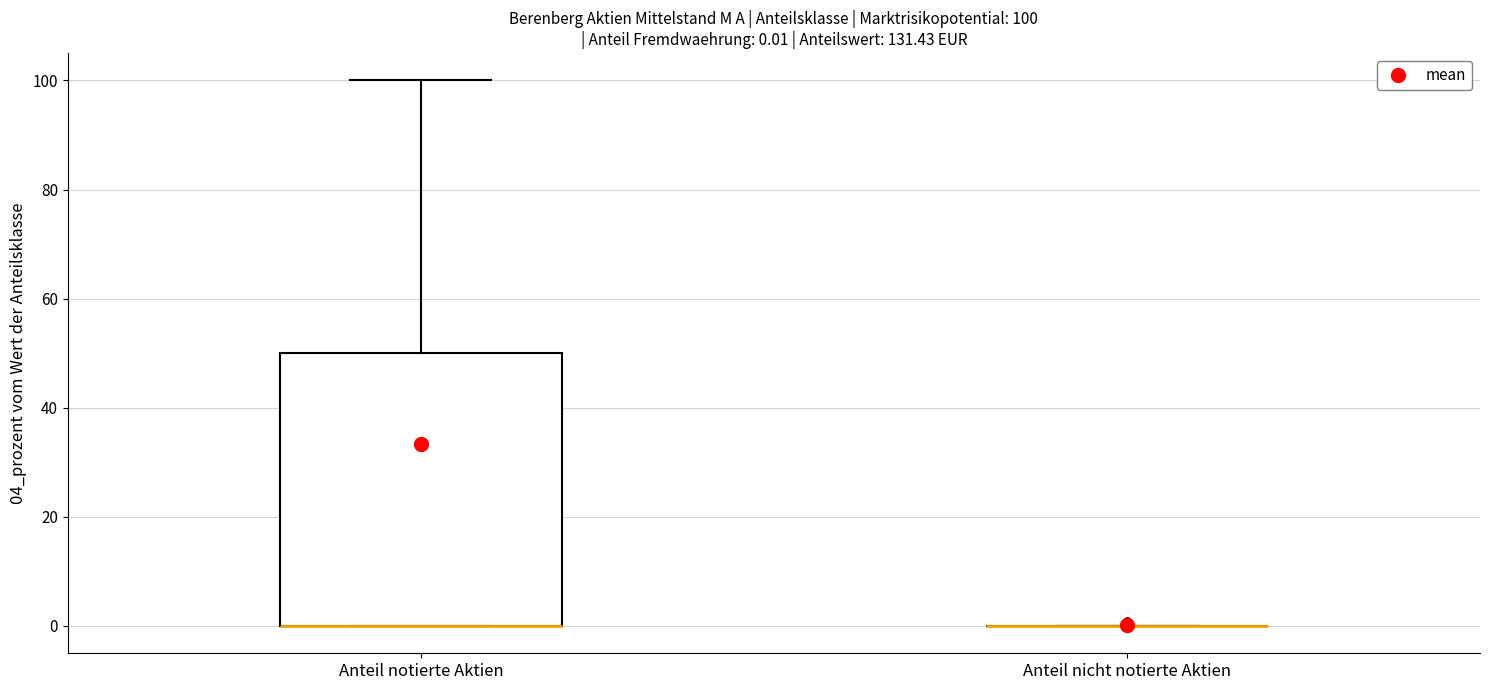

Which box is the tallest, from its lower edge to its upper edge?

Anteil notierte Aktien